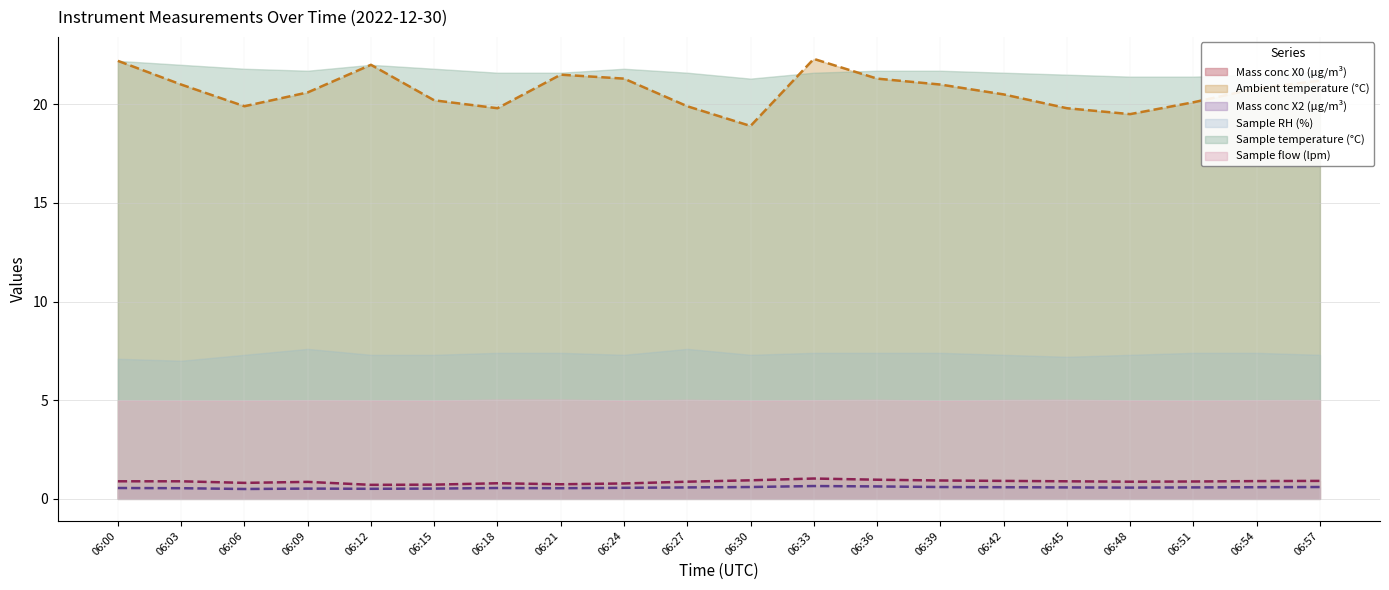

How many Mass conc X2 (μg/m³) values are between 0 and 1?

20